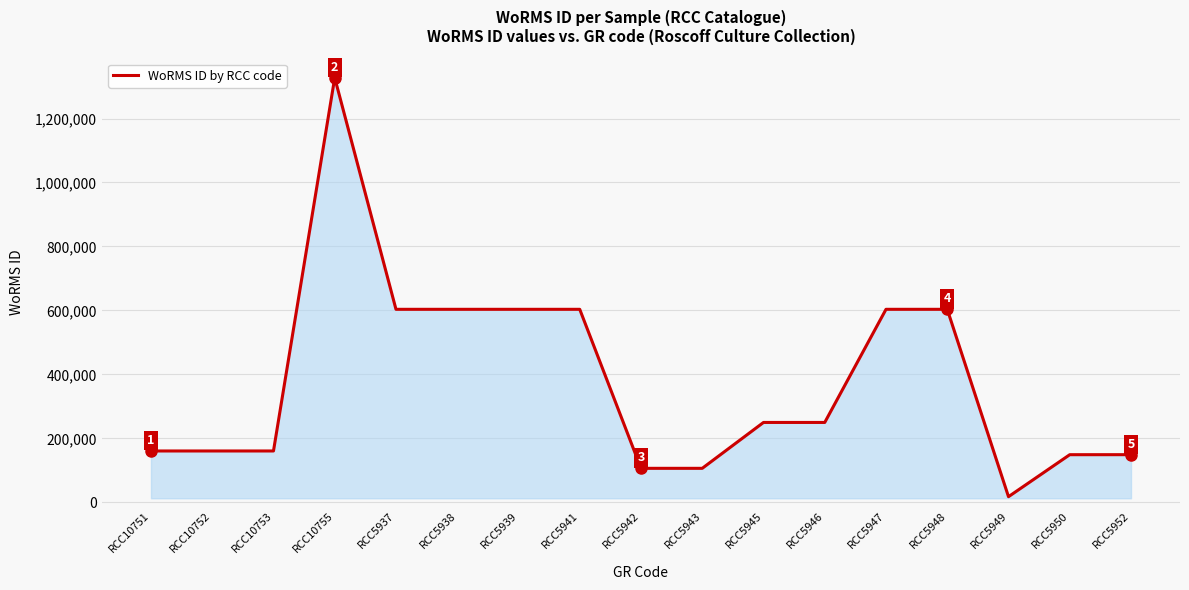

What is the change in value from RCC5948 to RCC5950?

-454517